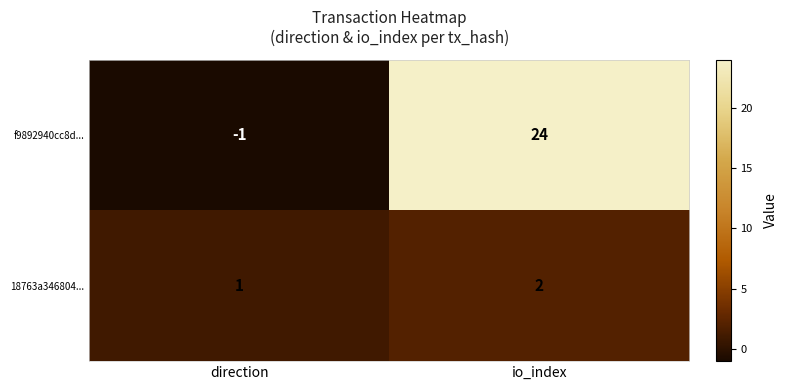

Between direction and io_index, which series saw the biggest shift?

f9892940cc8d...